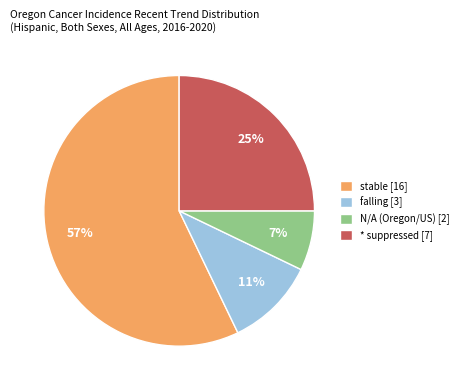

How many segments does this pie chart have?

4